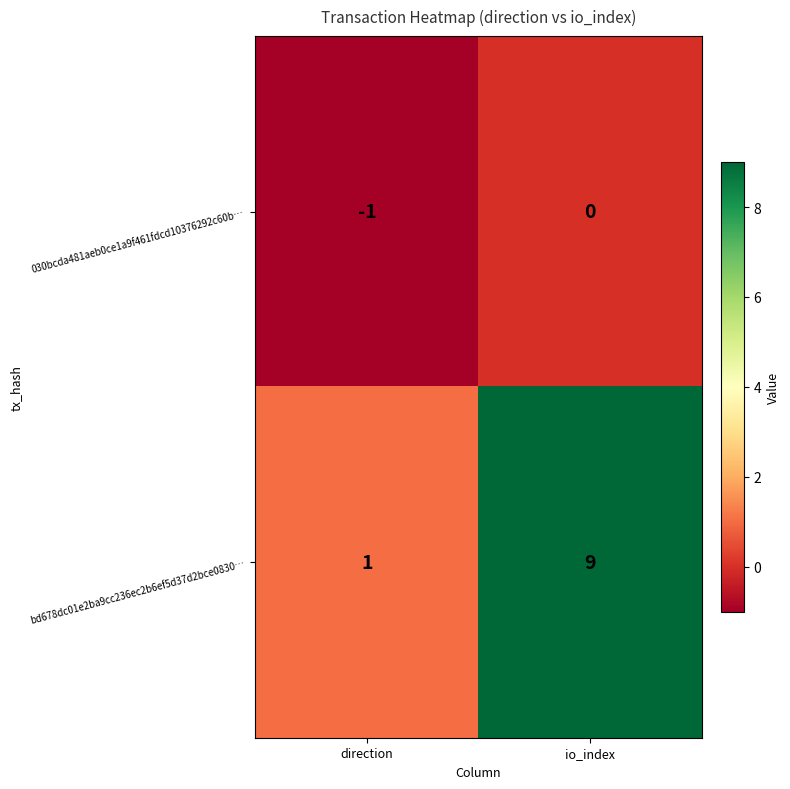

Which series has the widest spread of values?

bd678dc01e2ba9cc236ec2b6ef5d37d2bce0830…